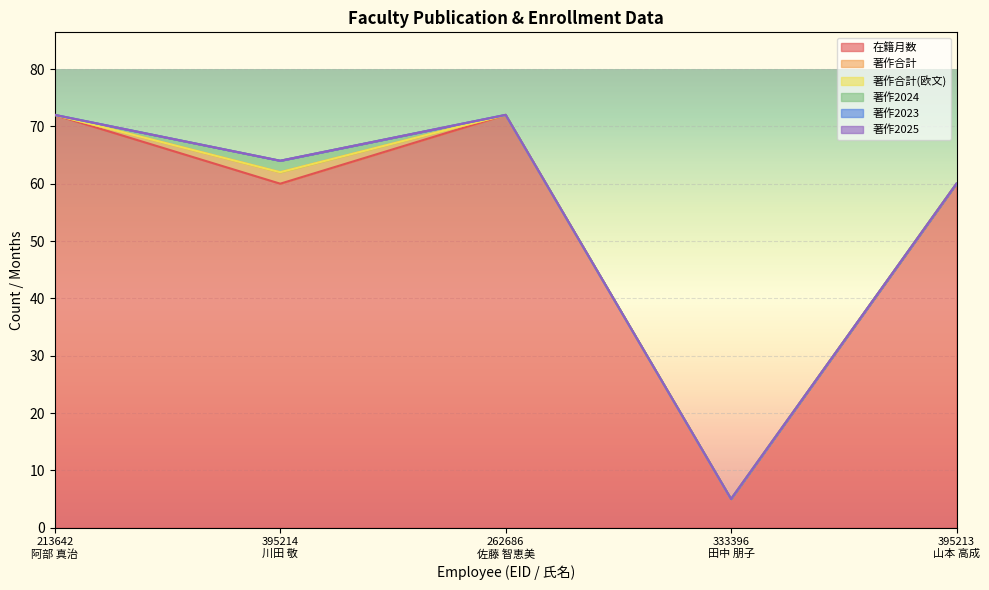

Does the chart display data point markers on the line(s)?

No